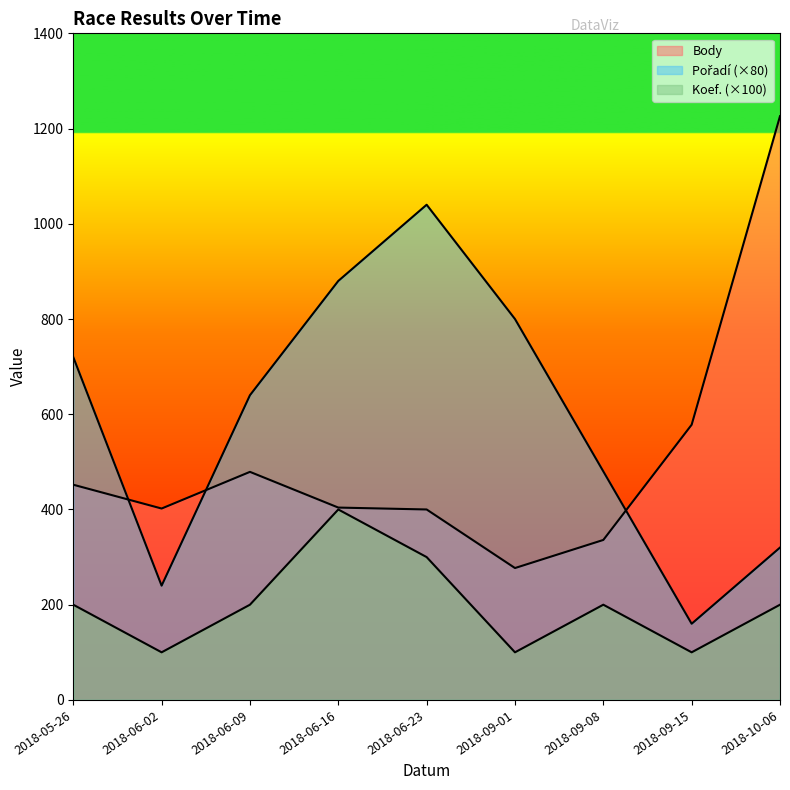

What is the smallest value displayed?

100